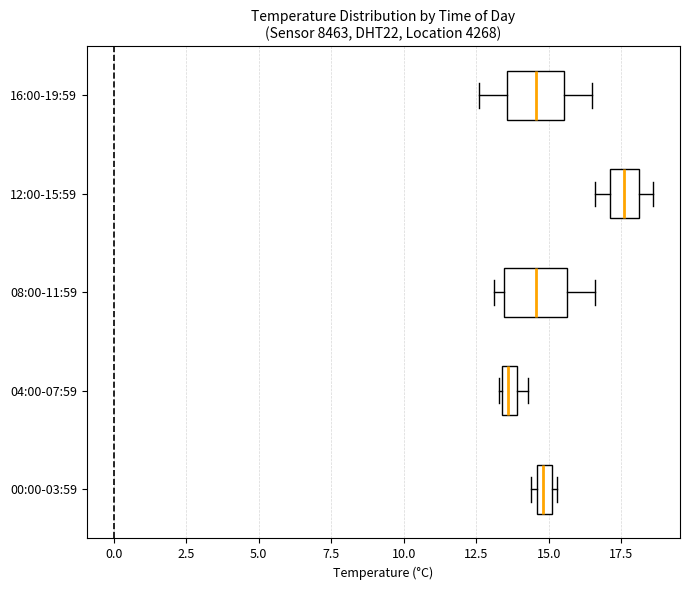

Where is the left edge of the box for 16:00-19:59 on the x-axis? The values are not printed on the chart, so give them approximately, as read against the axis.

13.5